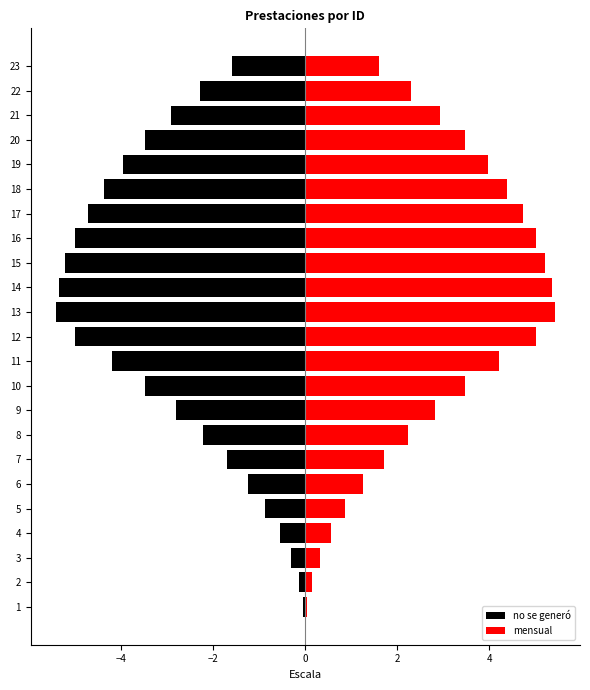

List the series in order of their peak value, highest first.

mensual, no se generó